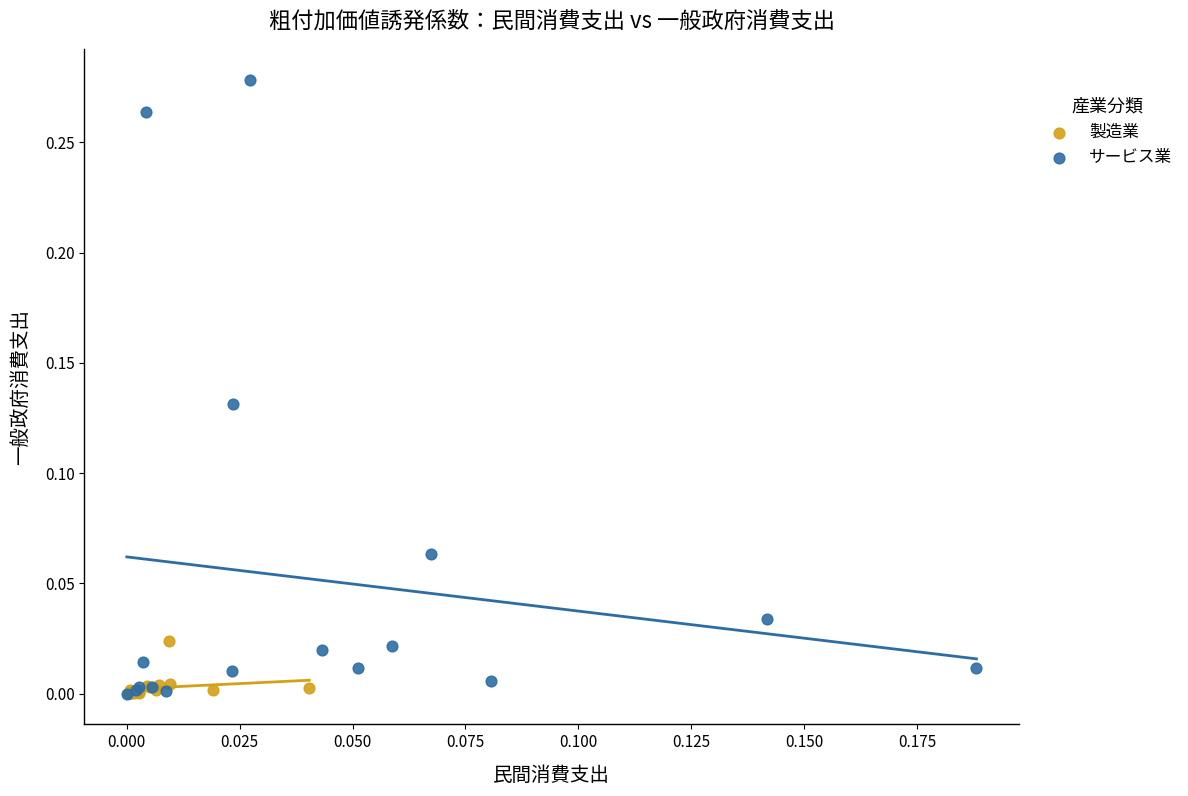

Which series reaches the maximum Y coordinate?

サービス業